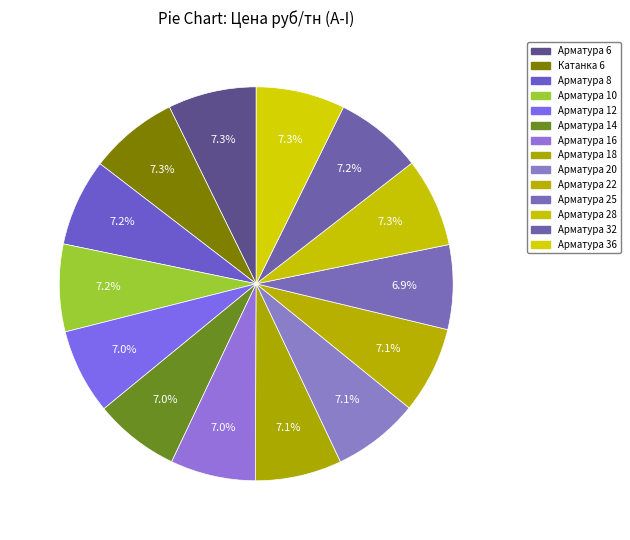

Which category has the biggest portion of the pie?

Катанка 6